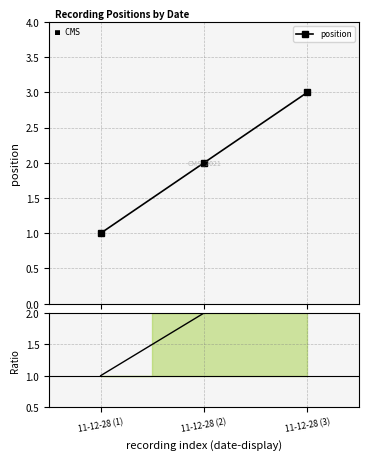

What is the value of the Ratio point at the 2nd from the left?

2